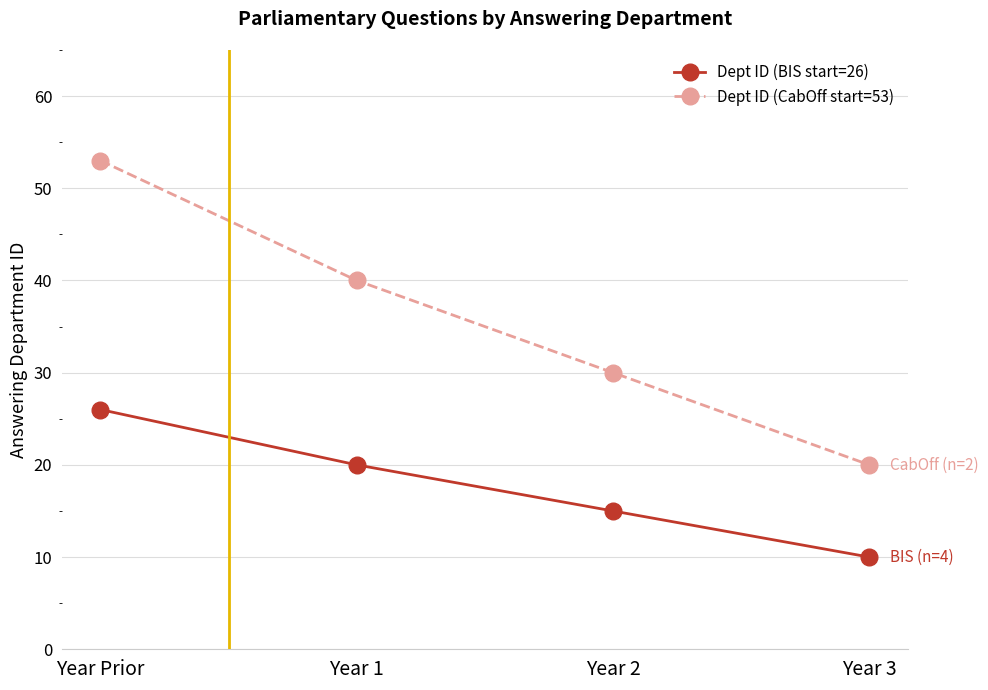

What is the label of the 2nd point from the right?

Year 2